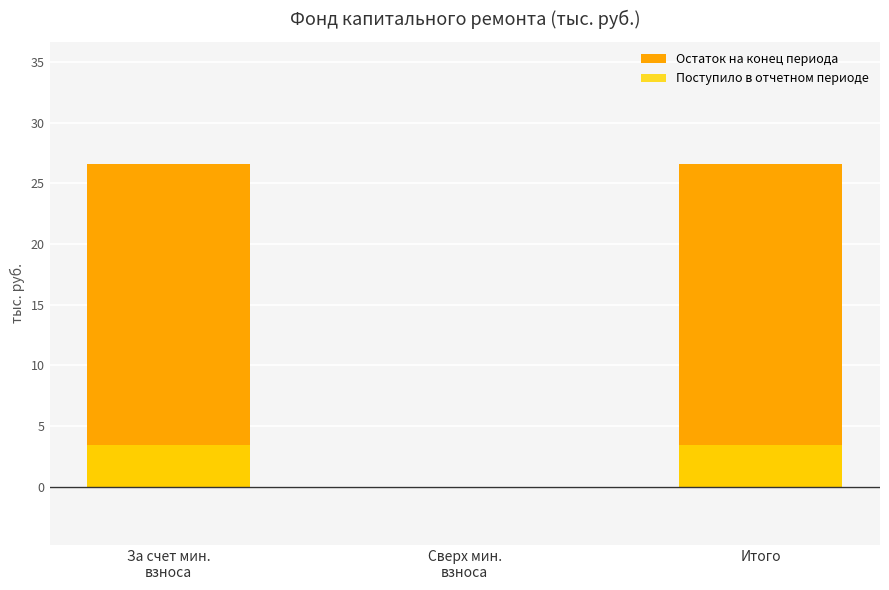

What is the difference between the Остаток на конец периода values at Итого and Сверх мин.
взноса?

26.6